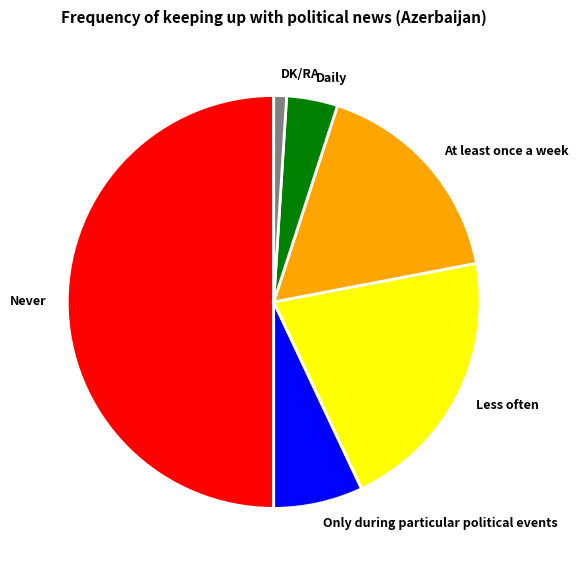

Between Daily and Less often, which is larger?

Less often